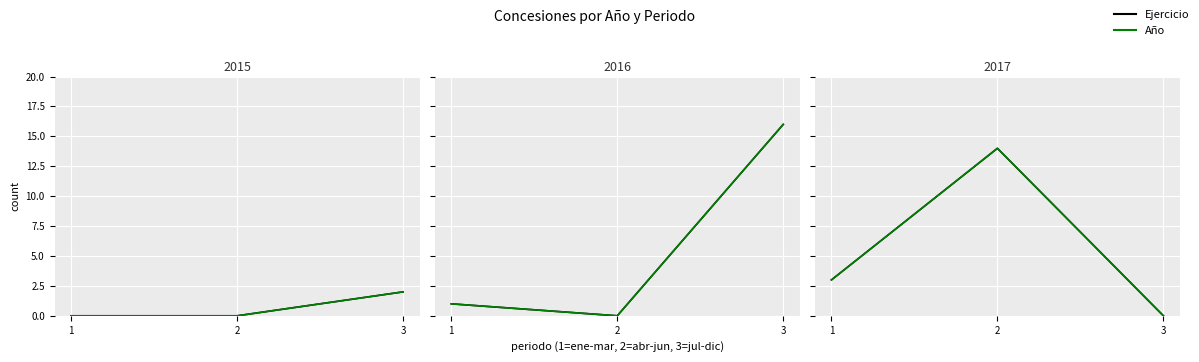

How many lines are shown in the chart?

2